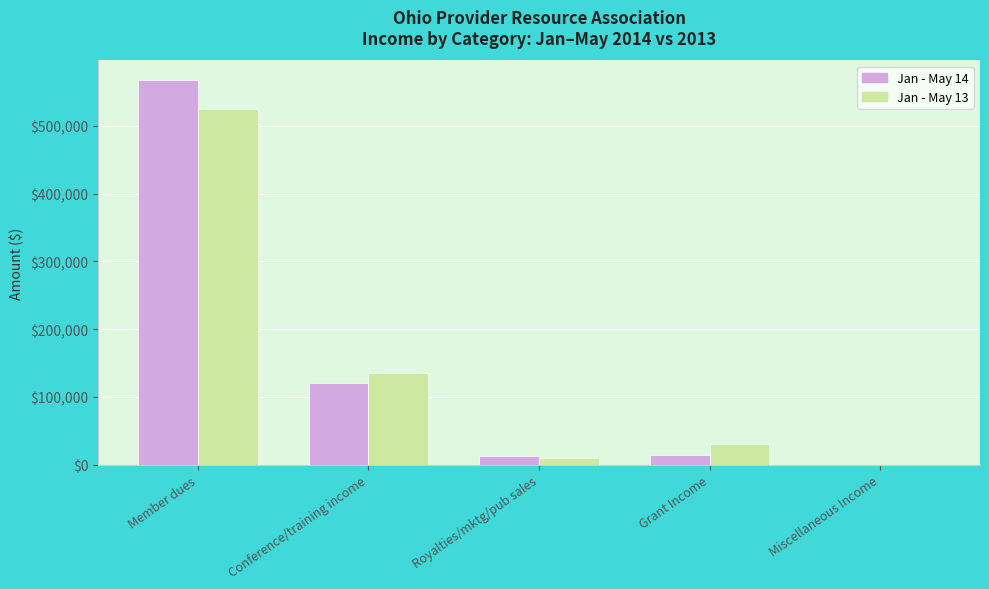

What is the average value of the Jan - May 13 series?

140369.9